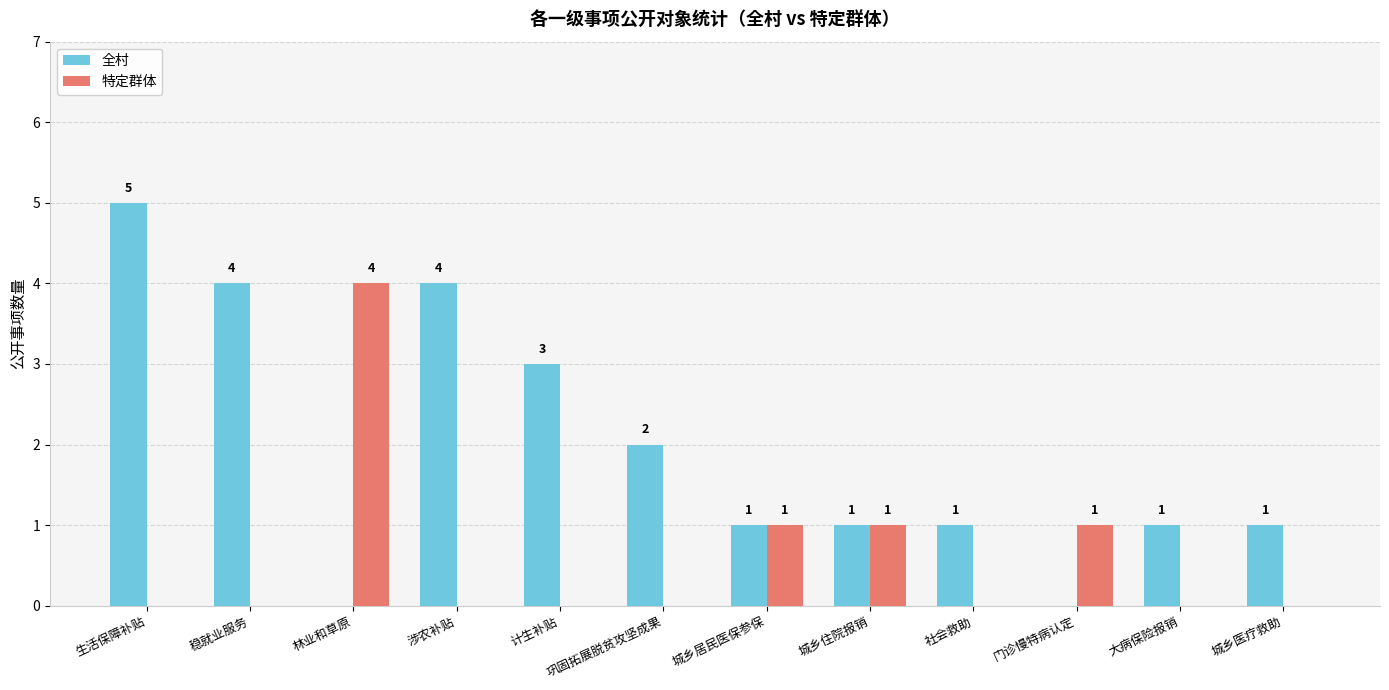

Reading left to right, list all the values displayed in this chart.

全村: 生活保障补贴=5	稳就业服务=4	林业和草原=0	涉农补贴=4	计生补贴=3	巩固拓展脱贫攻坚成果=2	城乡居民医保参保=1	城乡住院报销=1	社会救助=1	门诊慢特病认定=0	大病保险报销=1	城乡医疗救助=1
特定群体: 生活保障补贴=0	稳就业服务=0	林业和草原=4	涉农补贴=0	计生补贴=0	巩固拓展脱贫攻坚成果=0	城乡居民医保参保=1	城乡住院报销=1	社会救助=0	门诊慢特病认定=1	大病保险报销=0	城乡医疗救助=0